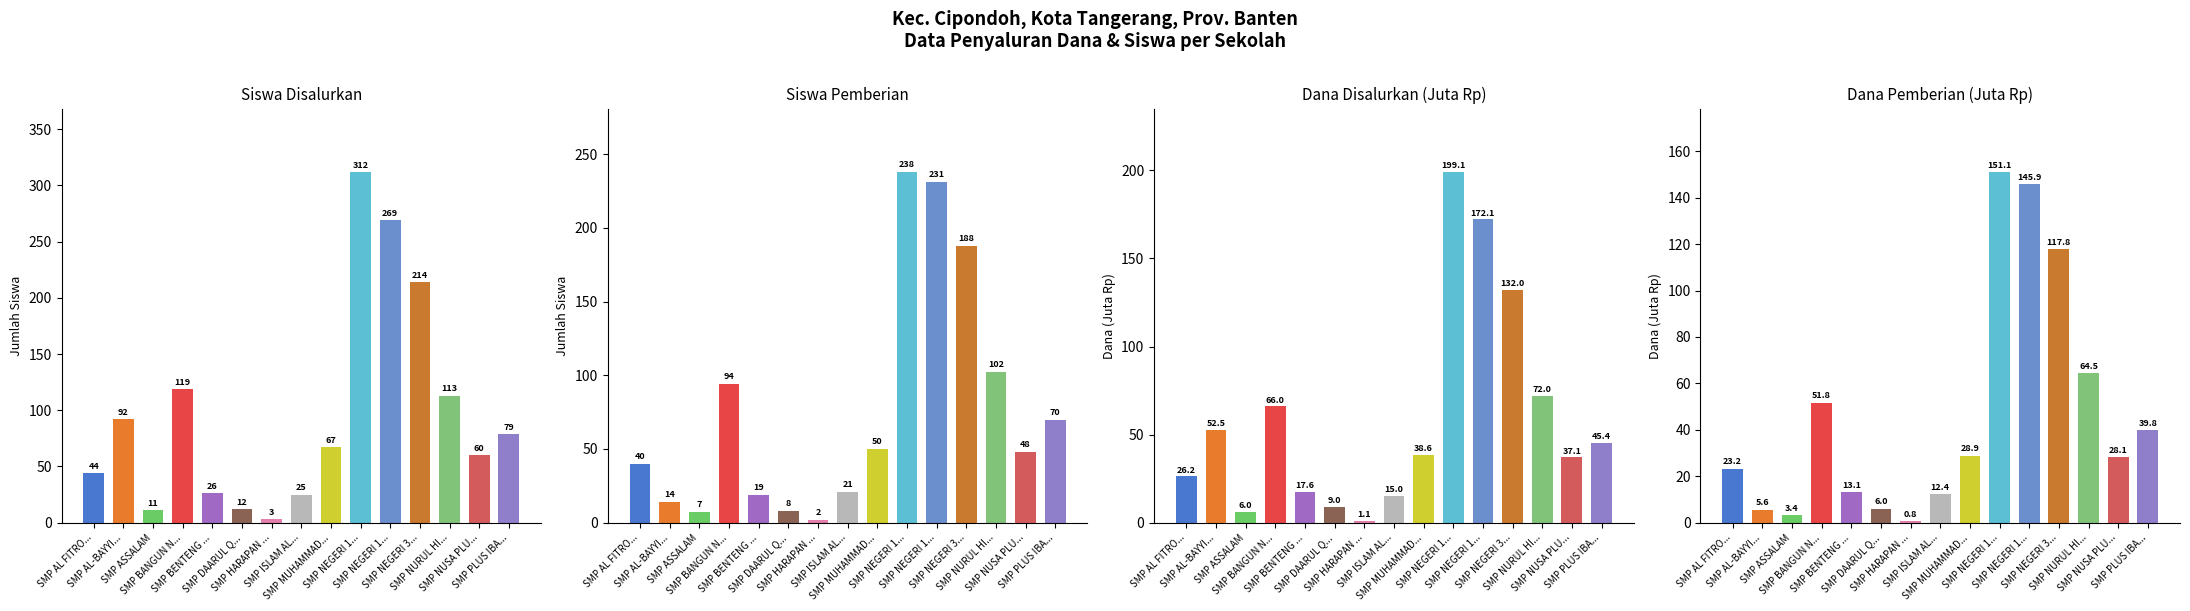

At which label is Dana Pemberian closest to 75?

SMP NURUL HI...